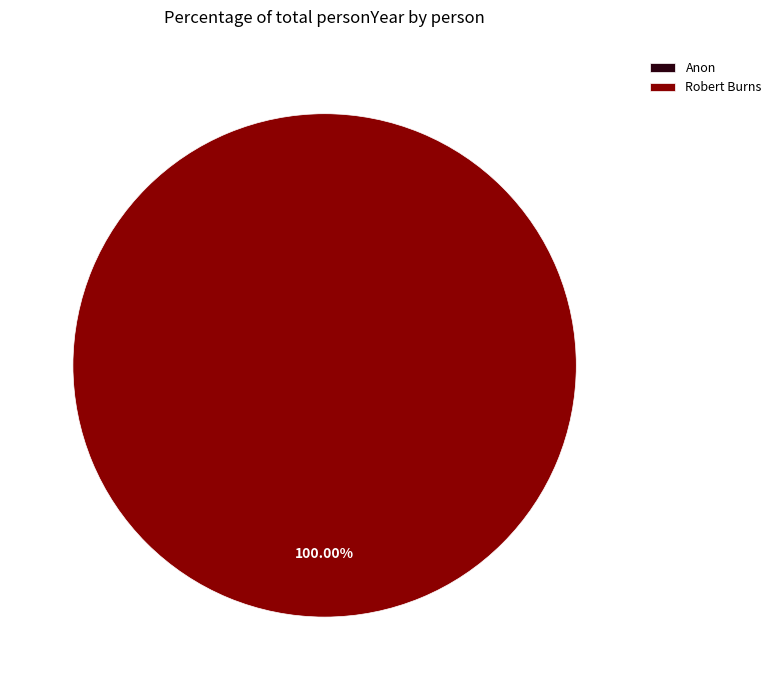

The Robert Burns slice represents 100% of the pie. True or false?

True